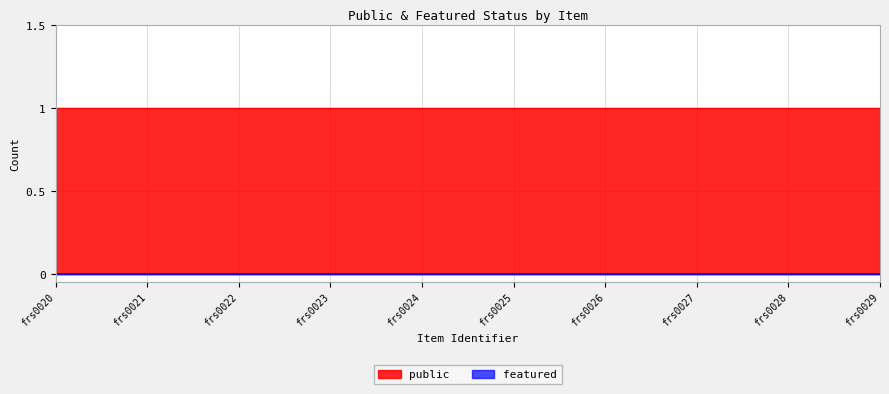

What is the greatest value displayed?

1